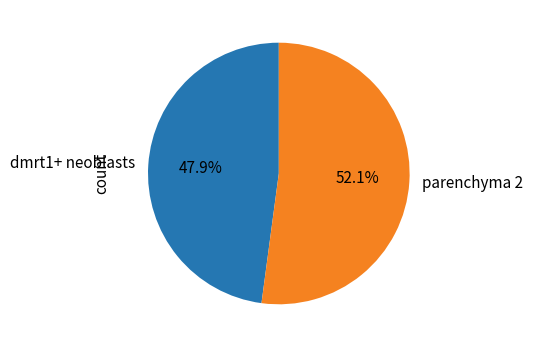

What is the total percentage of dmrt1+ neoblasts and parenchyma 2?

100.0%